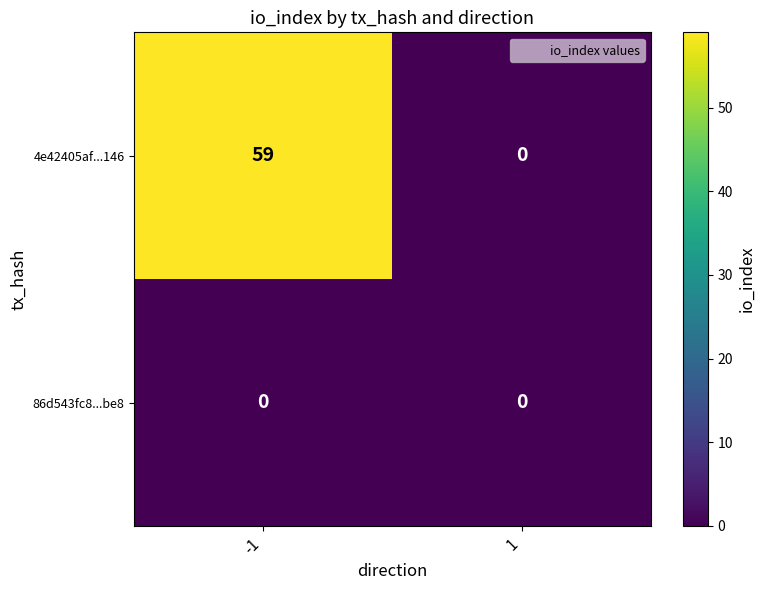

Reading left to right, what are all the values shown in this chart?

4e42405af...146: -1=59	1=0
86d543fc8...be8: -1=0	1=0